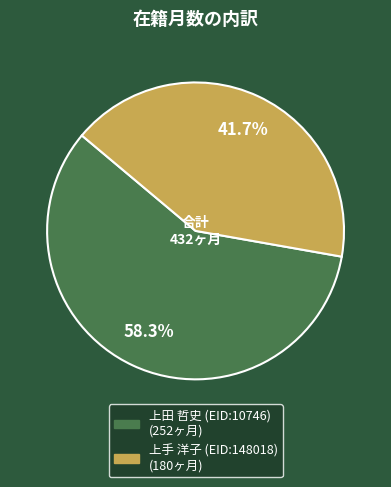

Which slice represents more than half of the pie?

上田 哲史 (EID:10746)